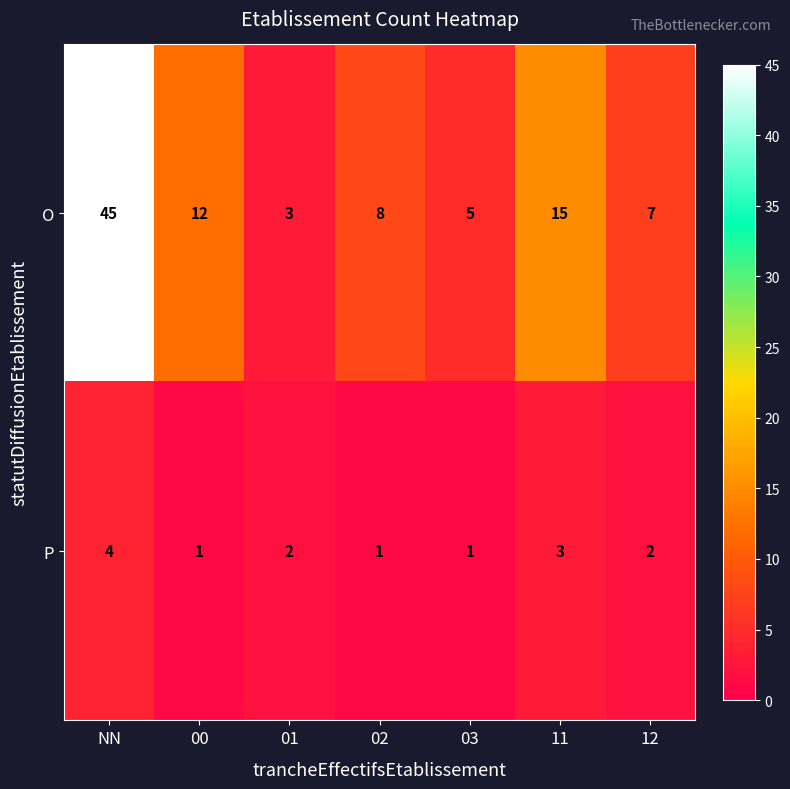

Which series has the largest range (max minus min)?

O